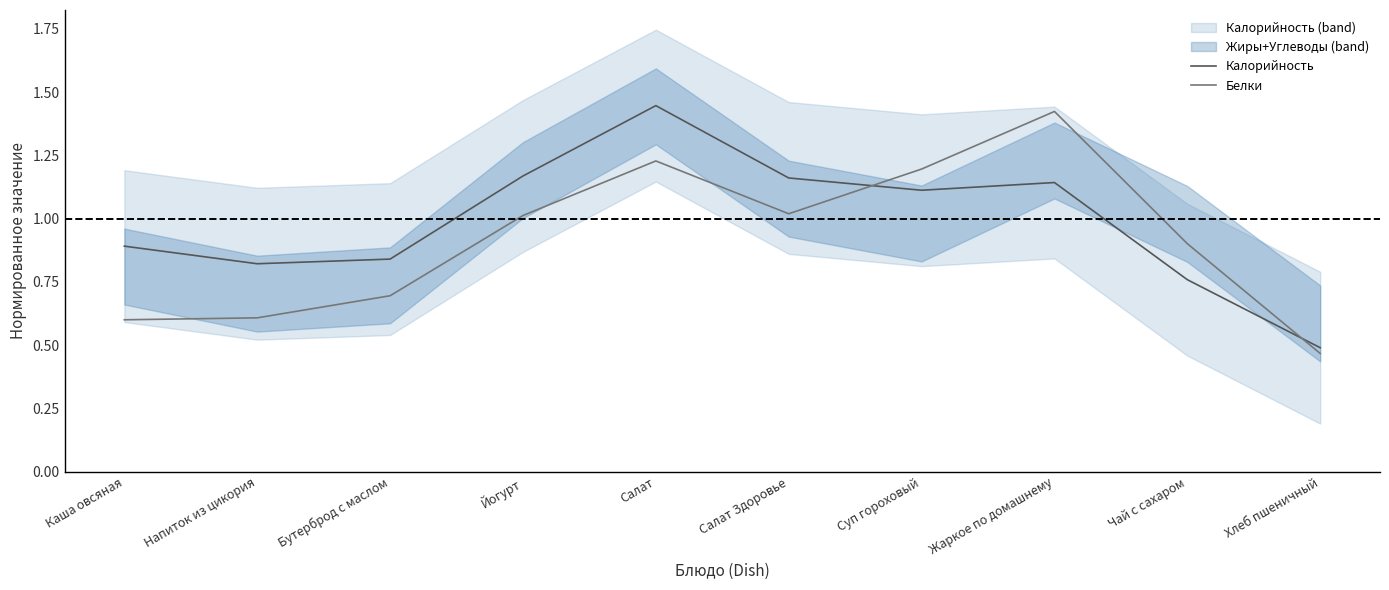

What is the label of the 7th point from the right?

Йогурт